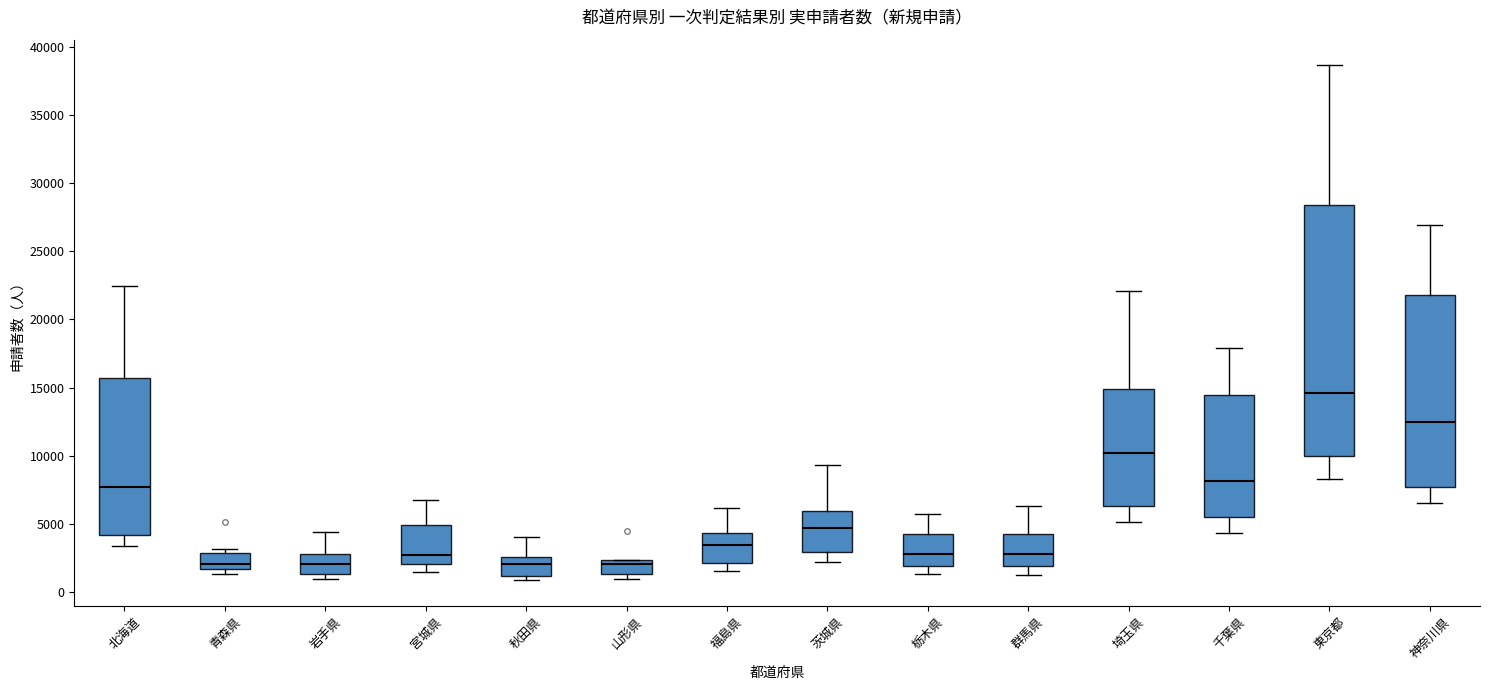

Reading left to right, read every box against the y-axis: the position of its median line, the range the box covers, and the ends of its whiskers. The values are not printed on the chart, so give them approximately, as read against the axis.

北海道: median 7500, box 4000 to 15500, whiskers 3500 to 22500
青森県: median 2000, box 1500 to 3000, whiskers 1500 (just below the box's lower edge) to 3000 (just above the box's upper edge)
岩手県: median 2000, box 1500 to 3000, whiskers 1000 to 4500
宮城県: median 3000, box 2000 to 5000, whiskers 1500 to 6500
秋田県: median 2000, box 1000 to 2500, whiskers 1000 (just below the box's lower edge) to 4000
山形県: median 2000, box 1500 to 2500, whiskers 1000 to 2500
福島県: median 3500, box 2000 to 4500, whiskers 1500 to 6000
茨城県: median 4500, box 3000 to 6000, whiskers 2000 to 9500
栃木県: median 3000, box 2000 to 4000, whiskers 1500 to 5500
群馬県: median 3000, box 2000 to 4500, whiskers 1500 to 6500
埼玉県: median 10000, box 6500 to 15000, whiskers 5000 to 22000
千葉県: median 8000, box 5500 to 14500, whiskers 4500 to 18000
東京都: median 14500, box 10000 to 28500, whiskers 8500 to 38500
神奈川県: median 12500, box 7500 to 22000, whiskers 6500 to 27000